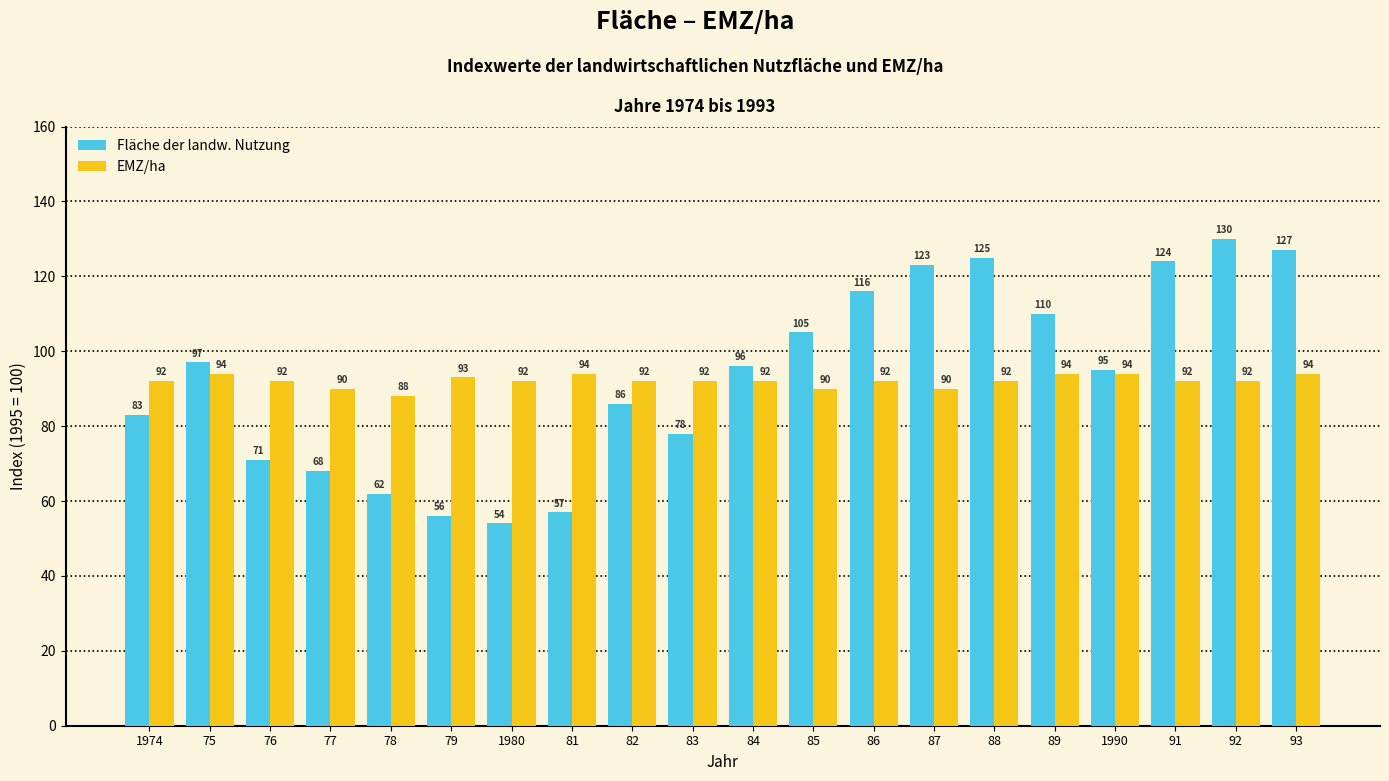

What is the value of the Fläche der landw. Nutzung bar at the 4th from the left?

68